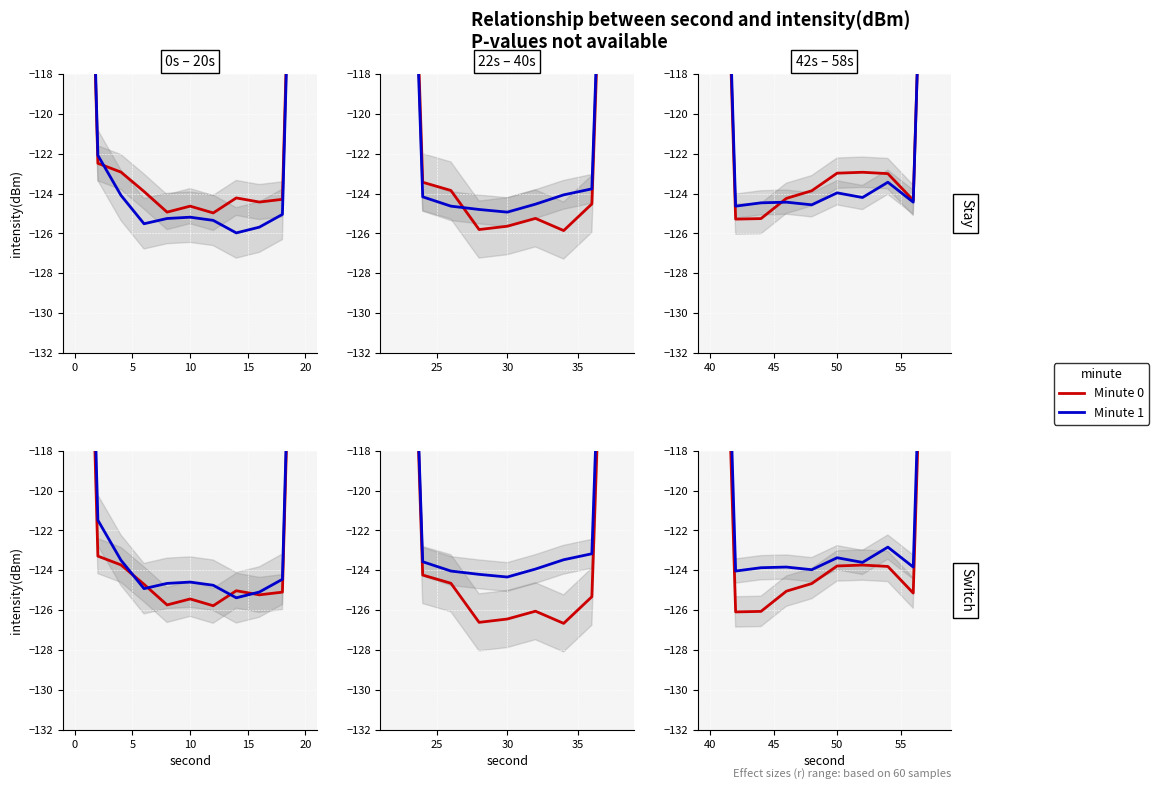

The value of minute_1 at 15 is -221.0. True or false?

False